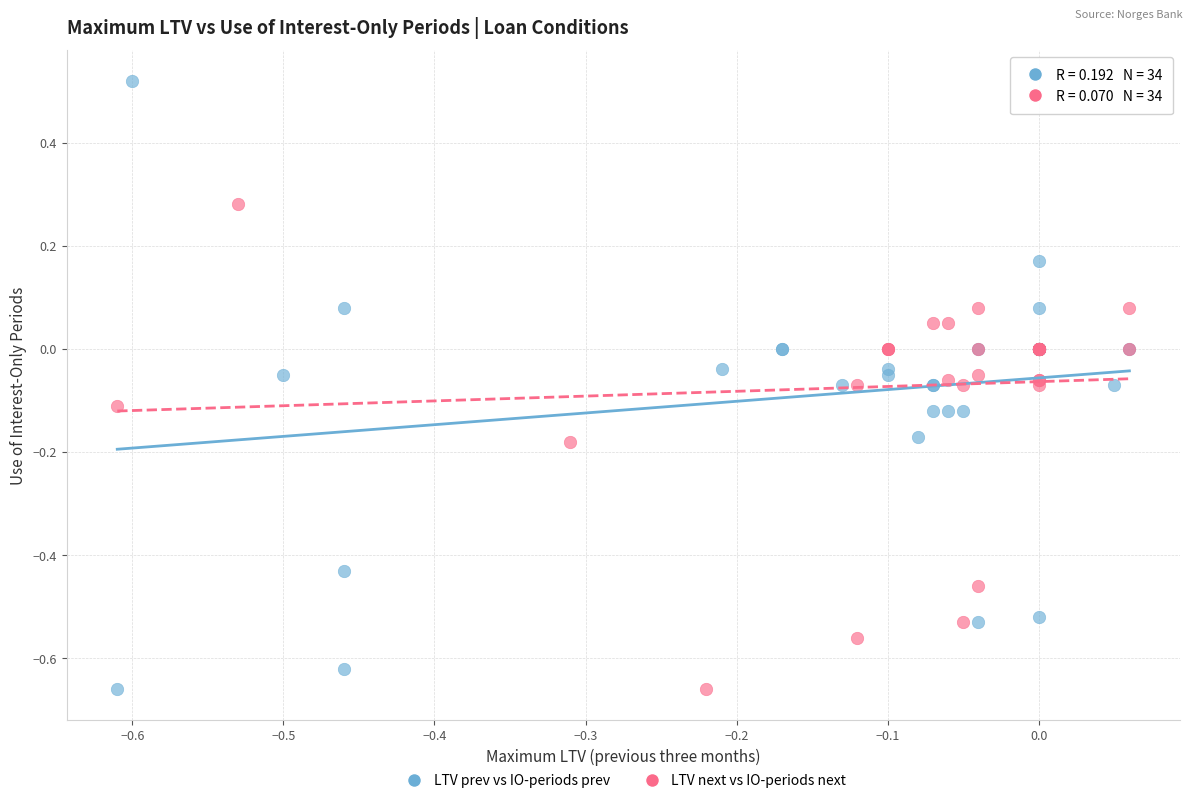

Which series has the widest spread of Y values?

LTV prev vs IO-periods prev